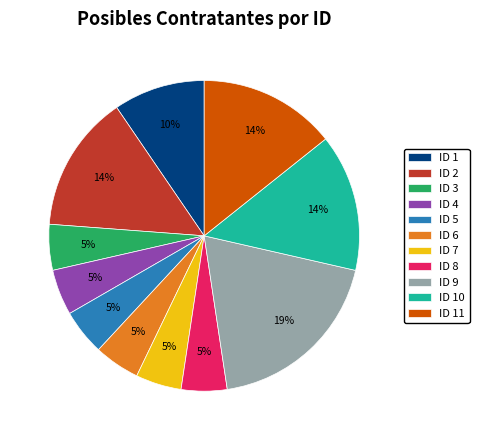

Which category has the biggest portion of the pie?

ID 9